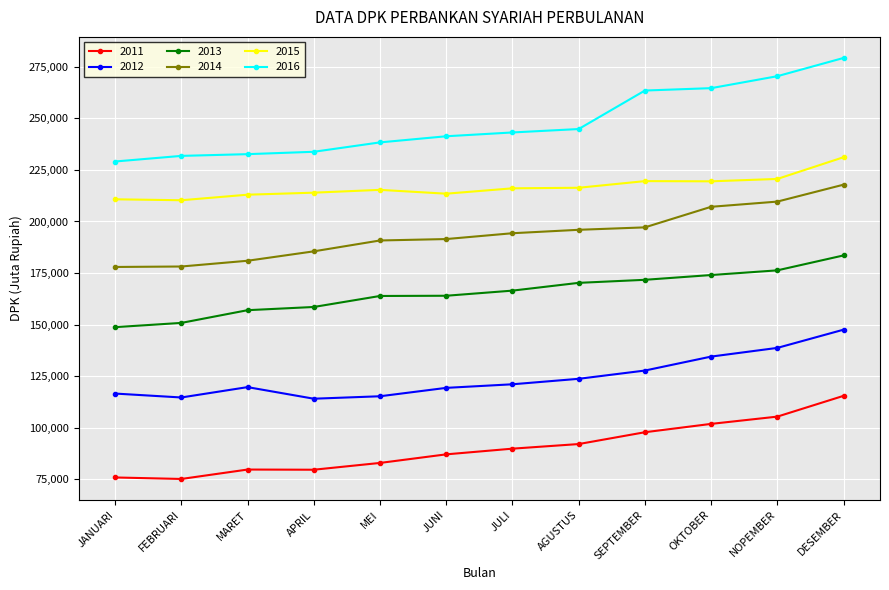

What is the value of the 2012 point at the 2nd from the left?

114616.0